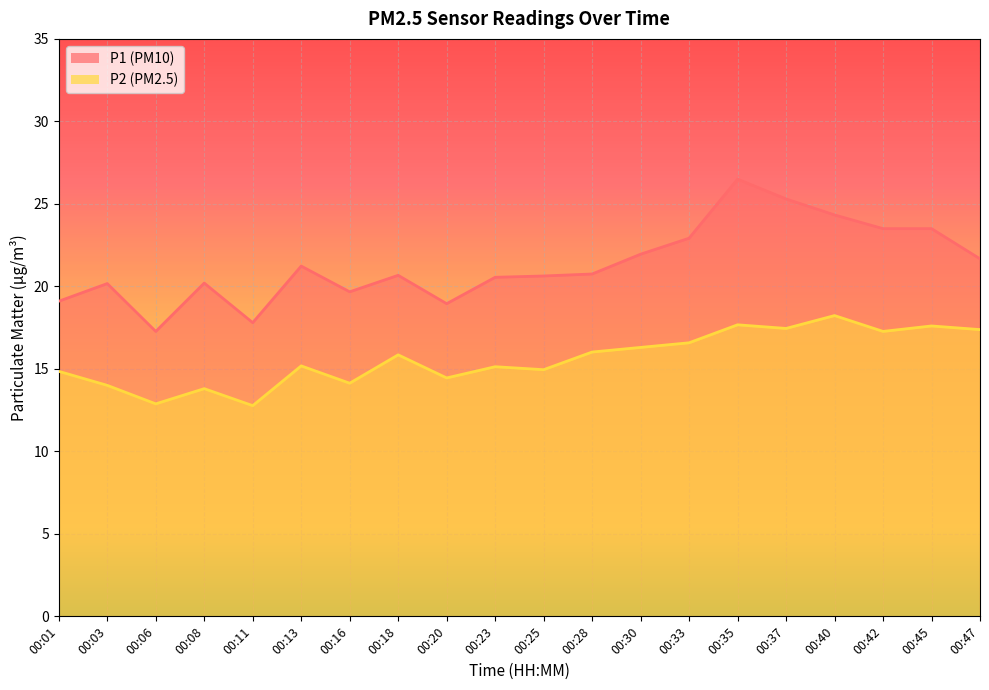

At which label does P2 reach its minimum?

00:11